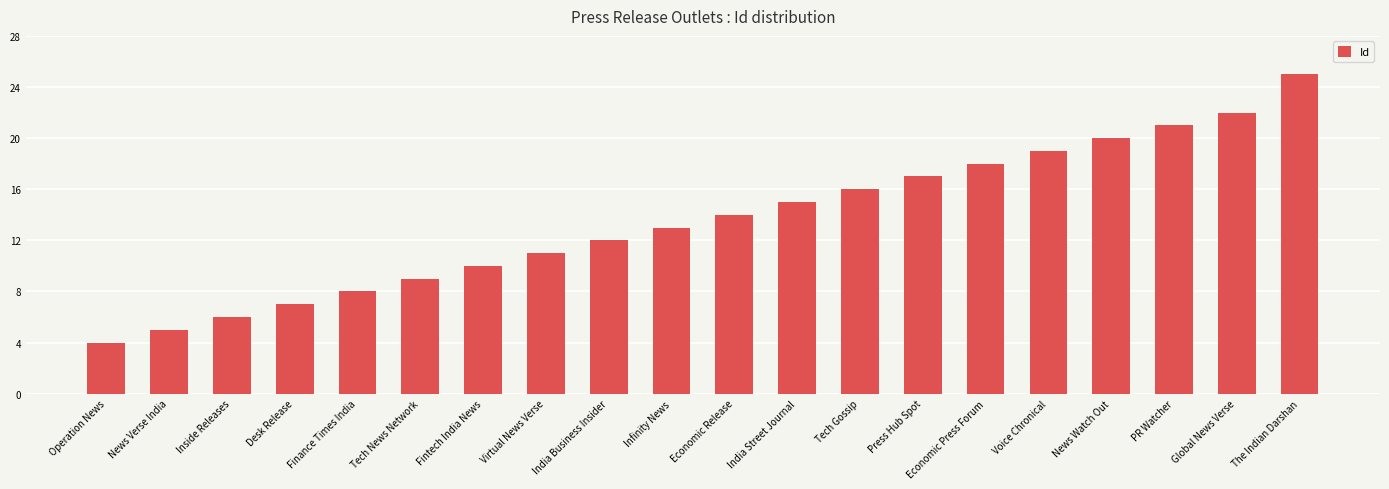

Are the bars grouped side by side (vs. stacked)?

No